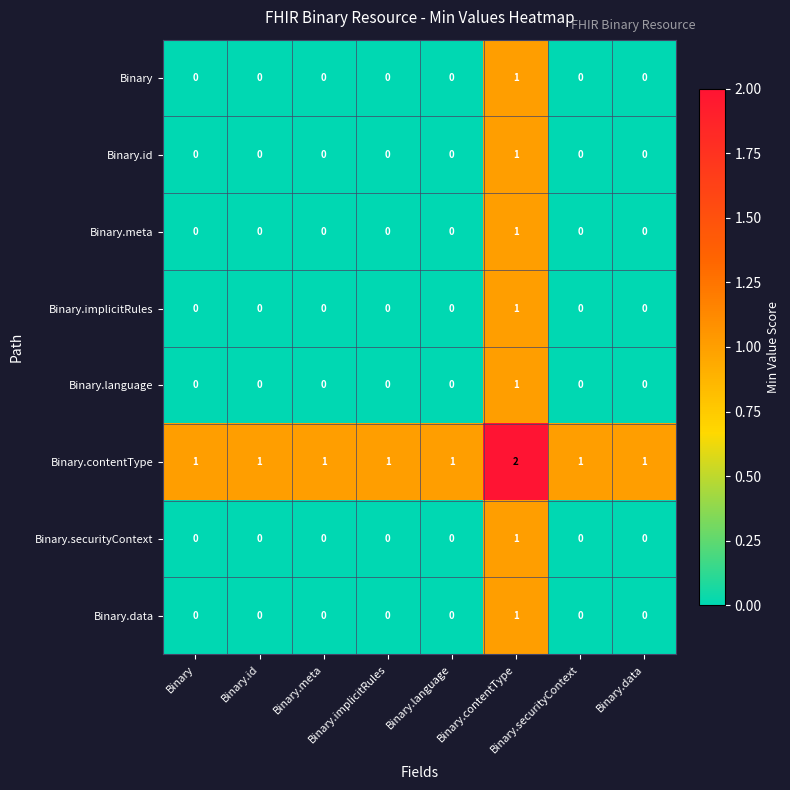

At how many categories does at least one series exceed 0?

8